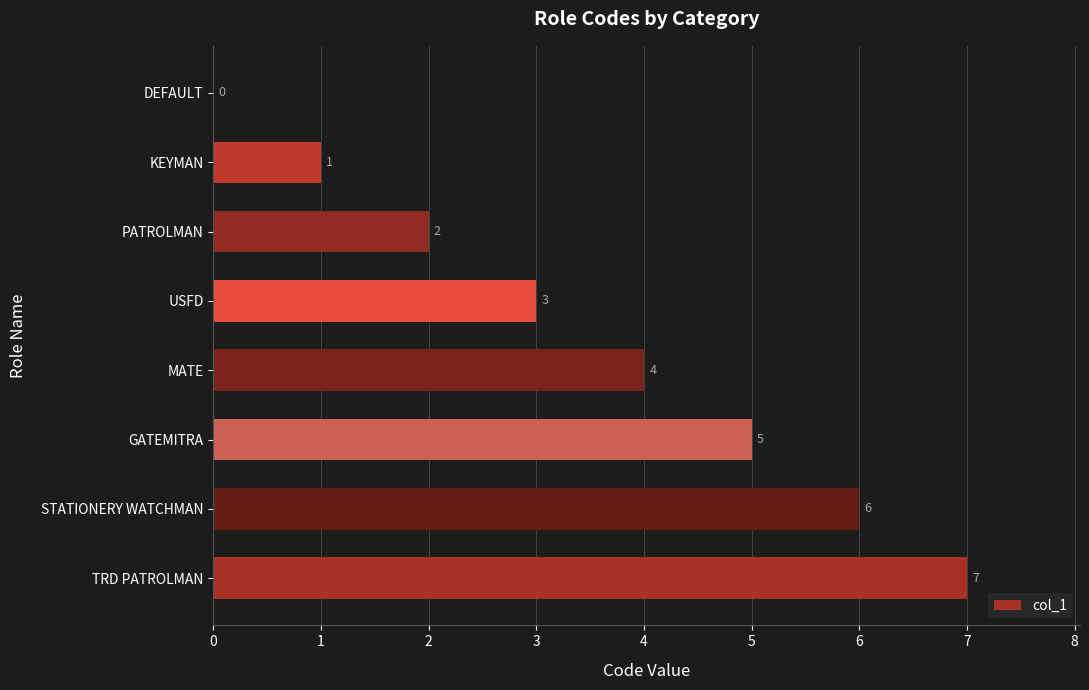

The chart shows a value of 6 at STATIONERY WATCHMAN. True or false?

True